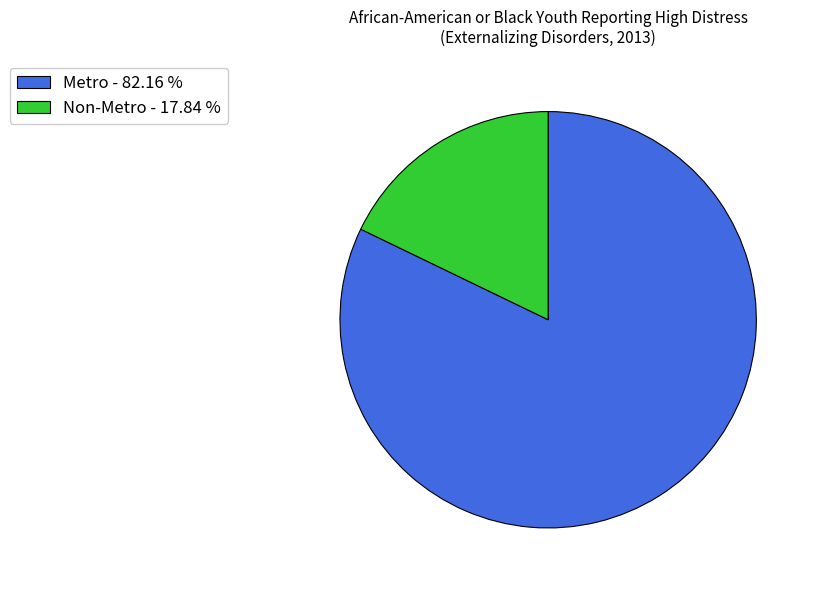

Which slice is the largest?

Metro